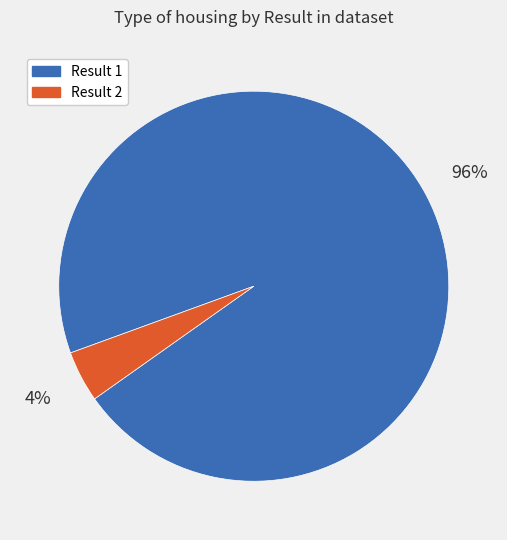

To the nearest percent, what is the average slice percentage?

50%